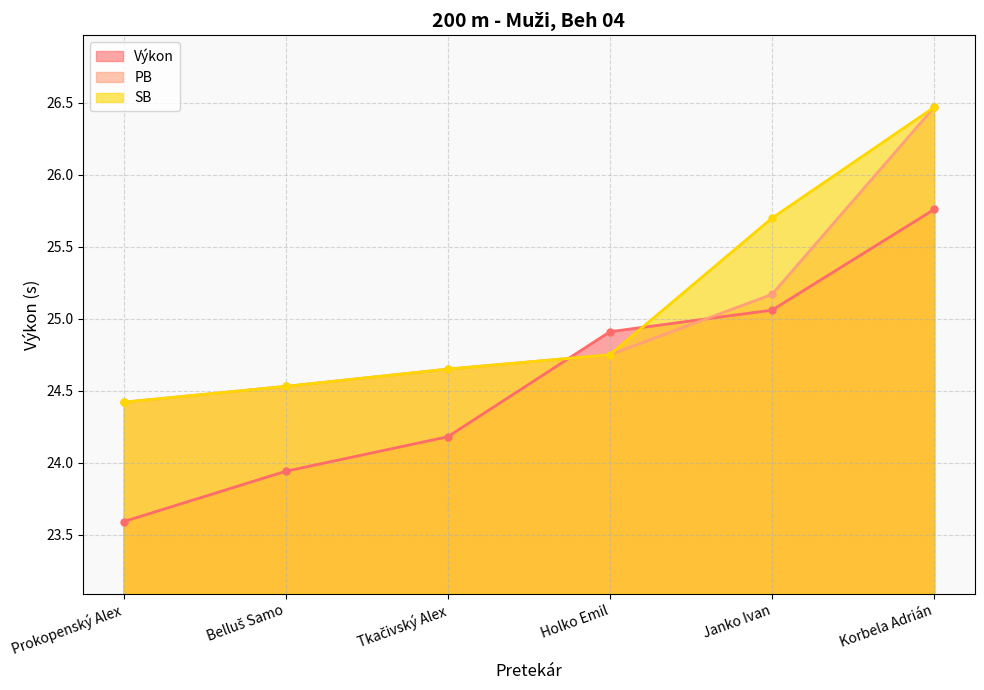

What value does the Výkon series have at Holko Emil?

24.9